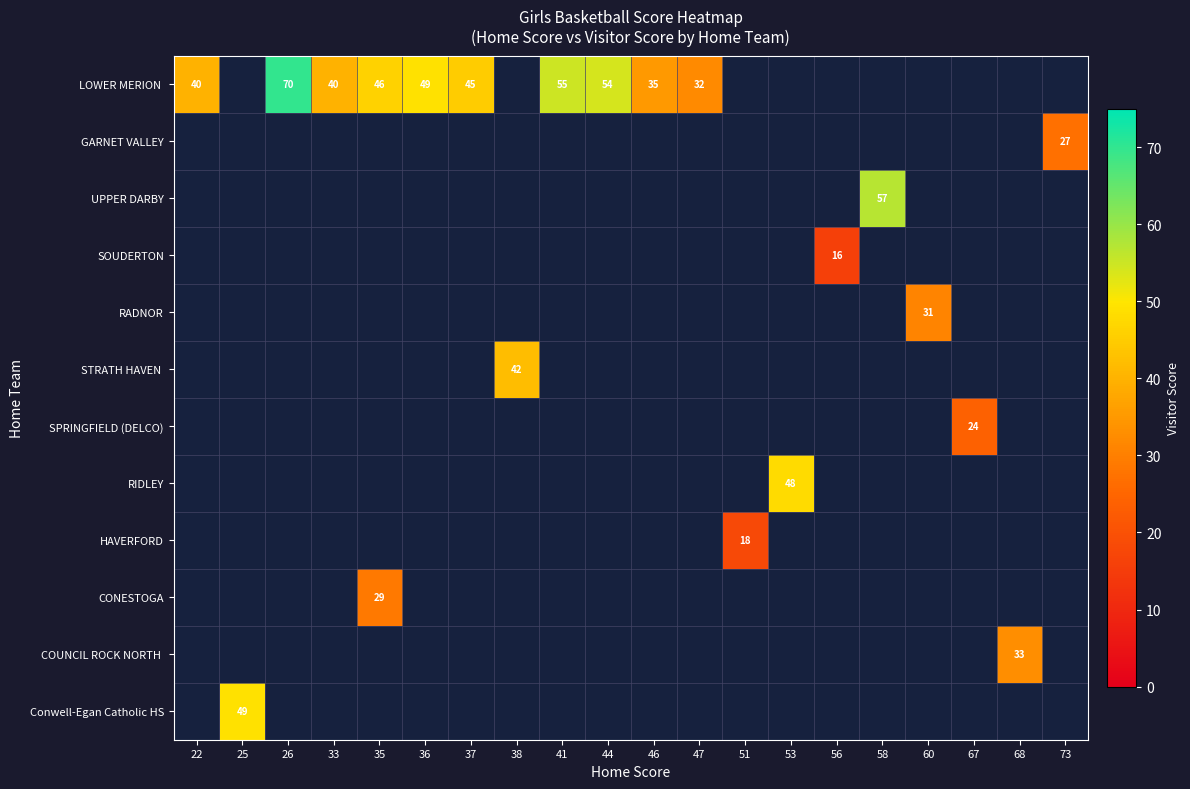

What is the smallest value displayed?

16.0